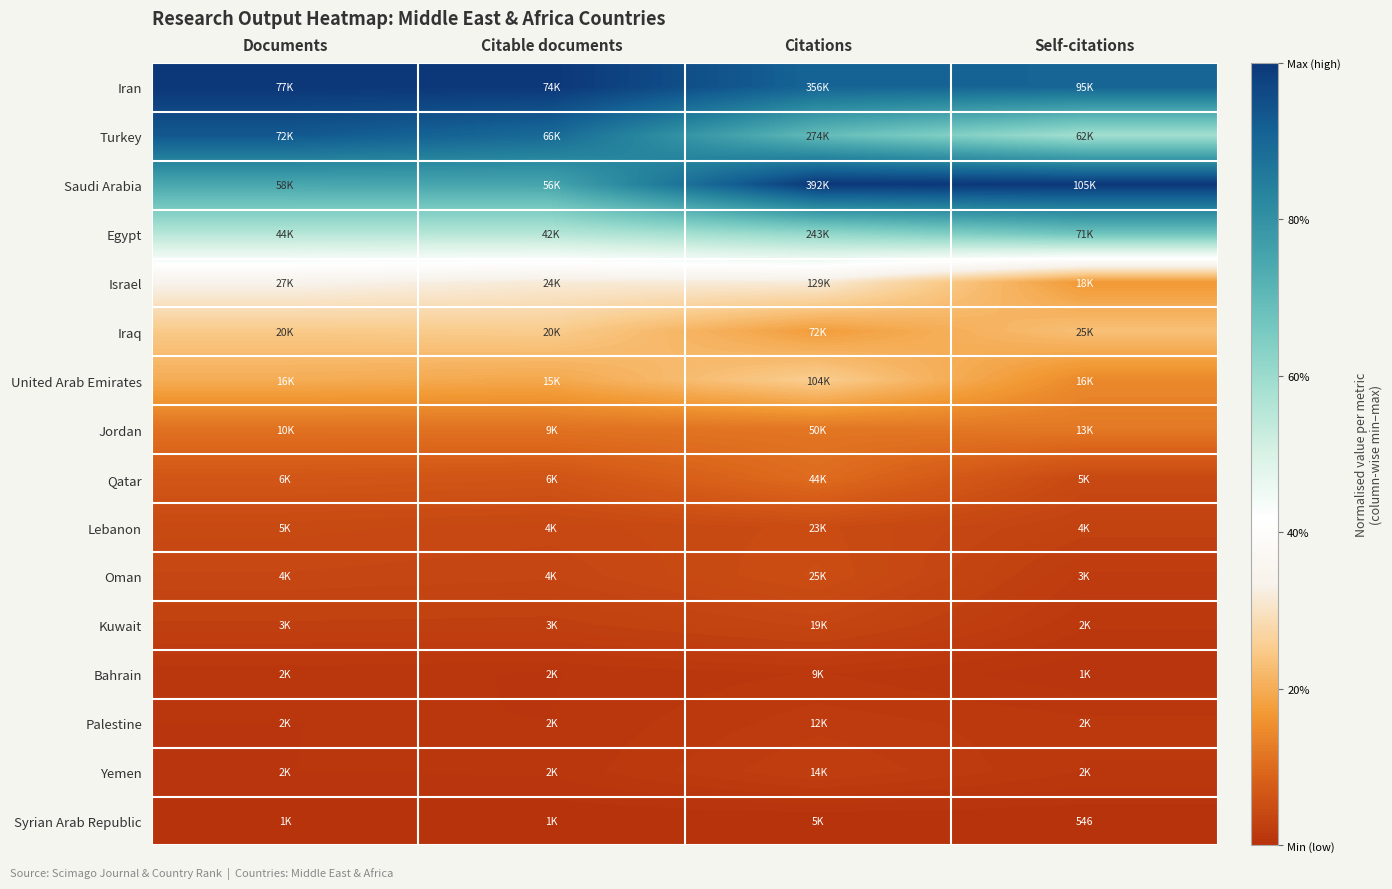

The Iraq series shows 0.3 at Citable documents. True or false?

True